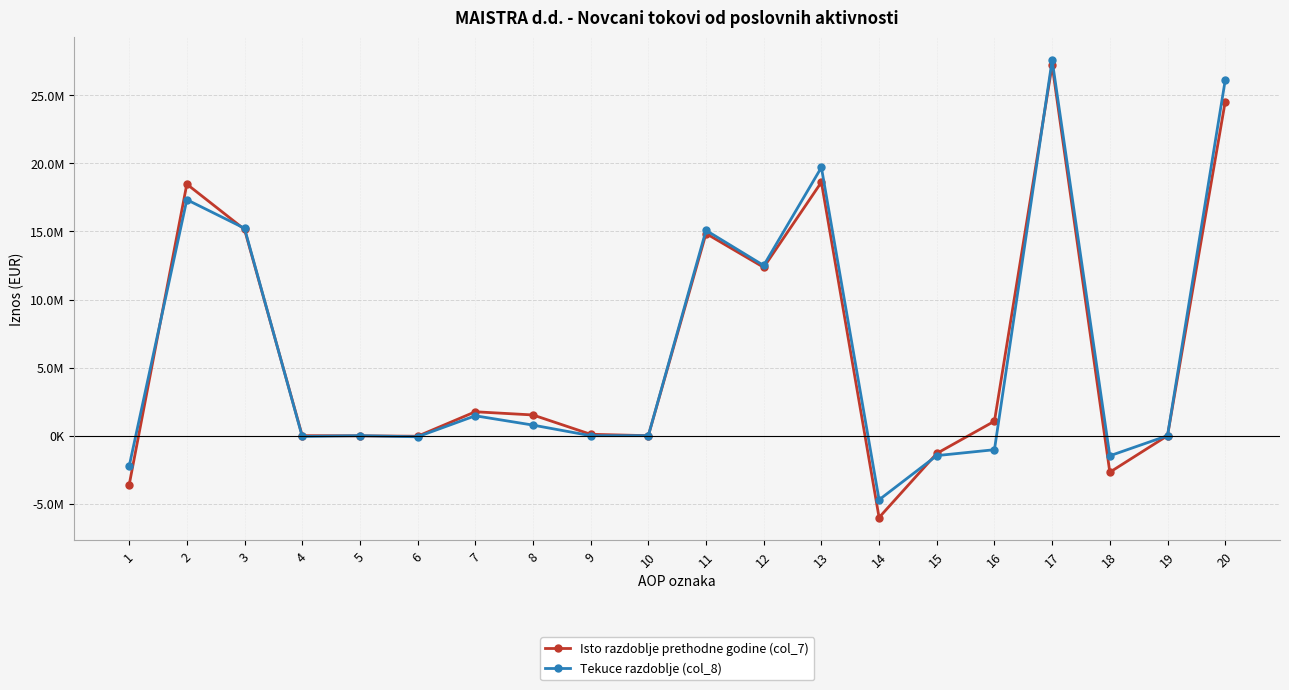

Rank the series by their maximum value, from highest to lowest.

Tekuce razdoblje (col_8), Isto razdoblje prethodne godine (col_7)